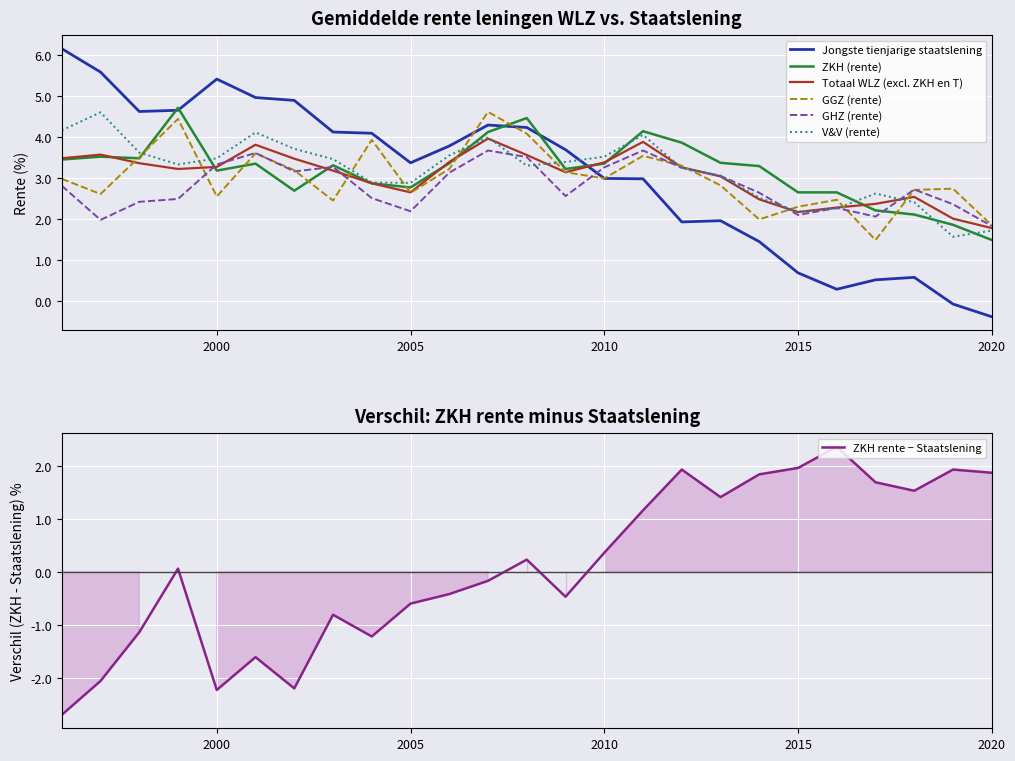

What is the maximum value shown in the chart?

6.2